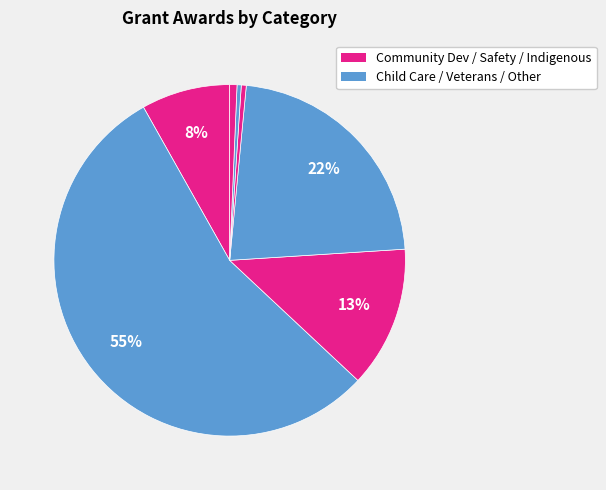

Count the number of slices in the pie.

7